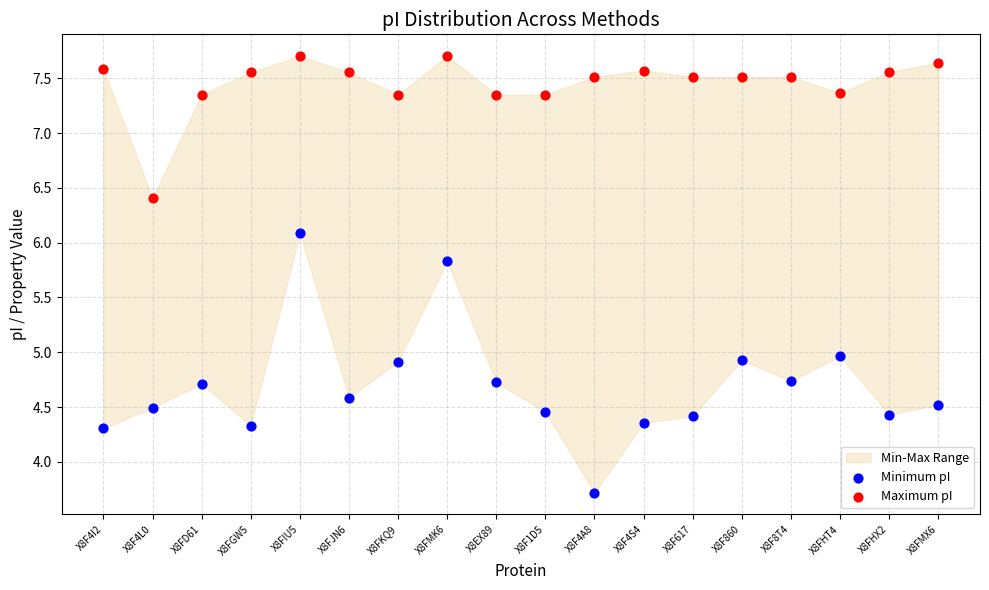

Which series contains the highest Y value?

Maximum pI